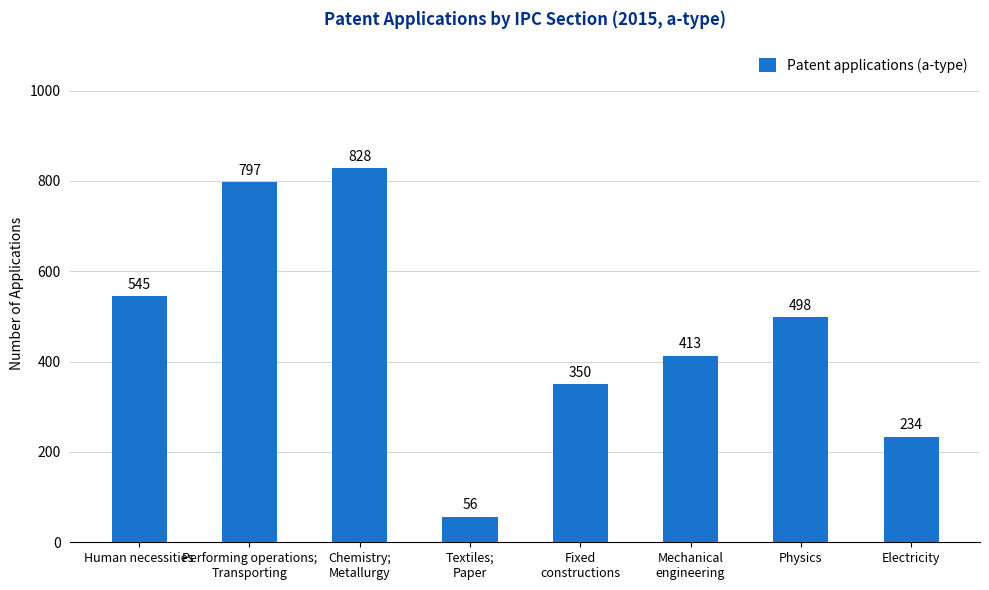

Which label corresponds to the largest value in the chart?

Chemistry;
Metallurgy